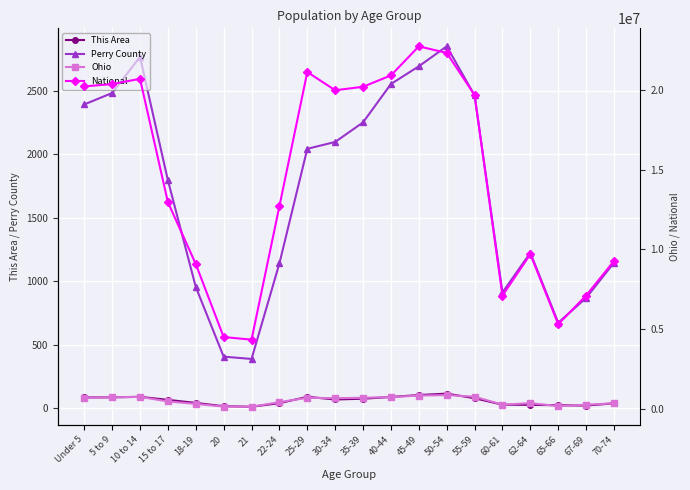

At which category does National reach its first local valley?

21